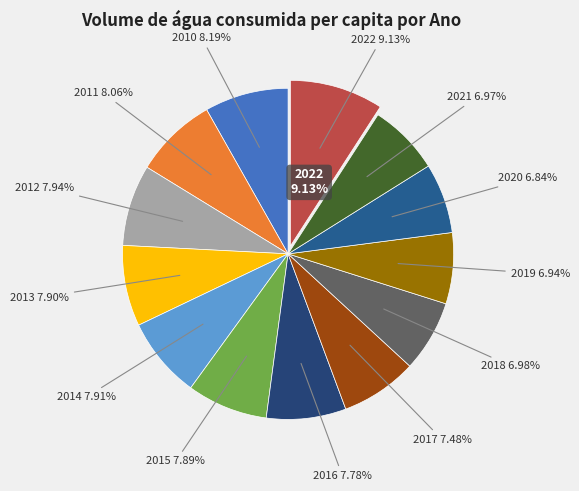

What percentage is the 2020 slice, to the nearest percent?

7%